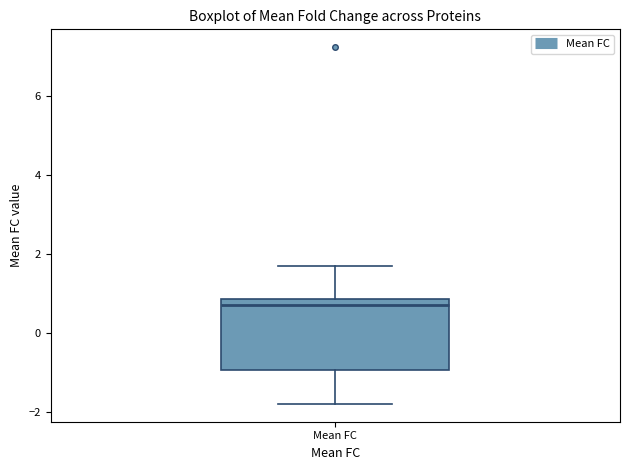

Transcribe this box plot: give where the median line is, the range the box spans, and where the two whiskers end, as read against the y-axis. The values are not printed on the chart, so give them approximately, as read against the axis.

median 0.8 (just below the box's upper edge), box -1.0 to 0.8, whiskers -1.8 to 1.8